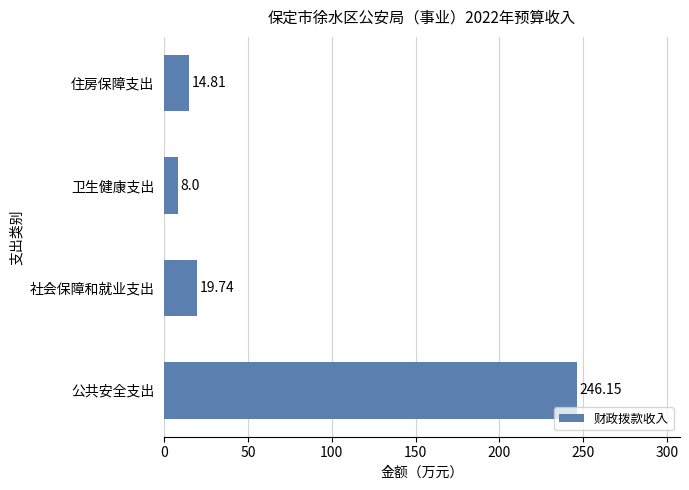

At which label is the value closest to 127?

社会保障和就业支出